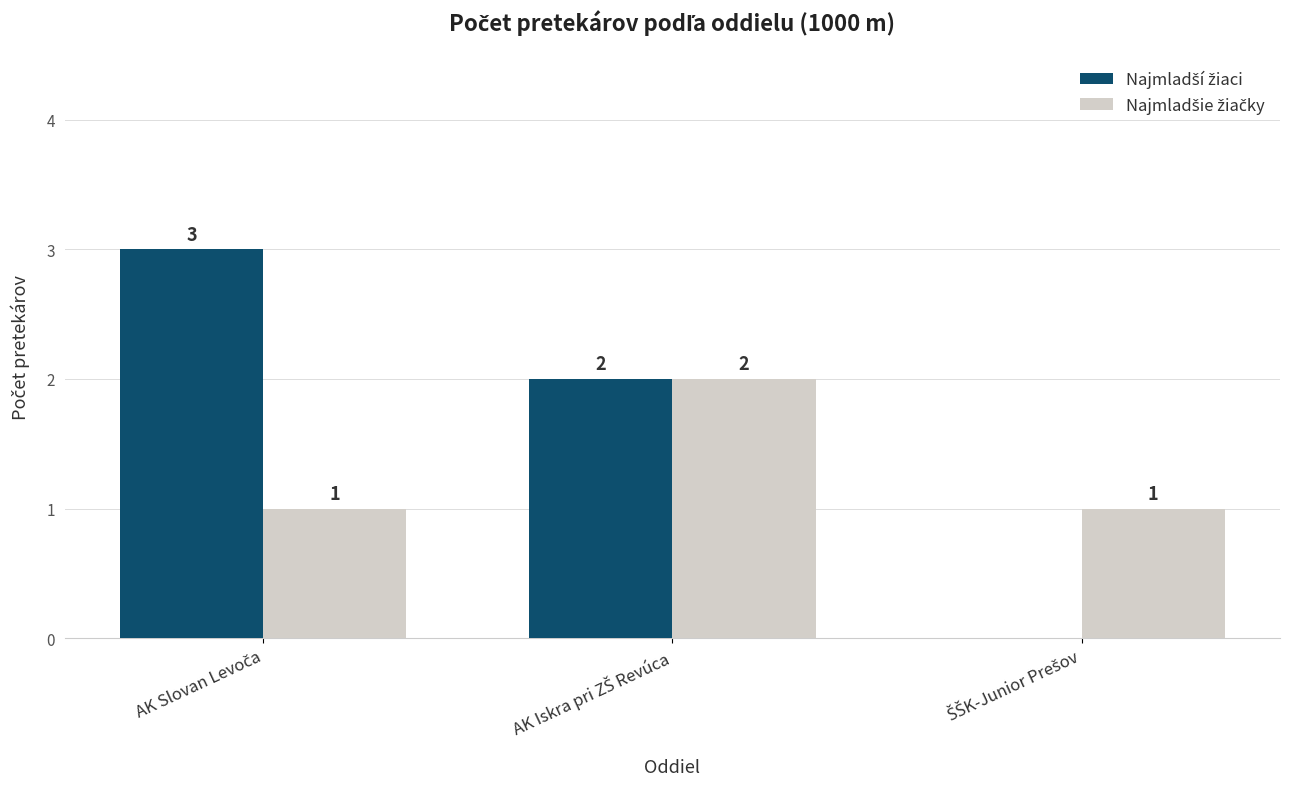

What is the greatest value displayed?

3